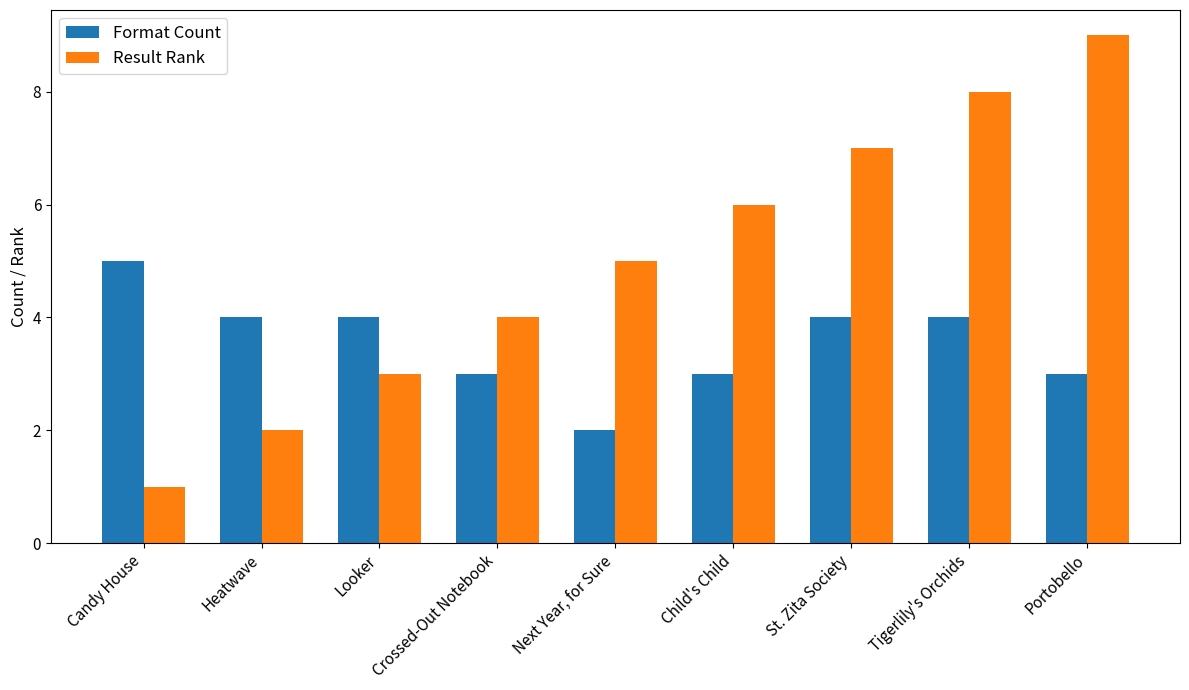

What is the maximum value shown in the chart?

9